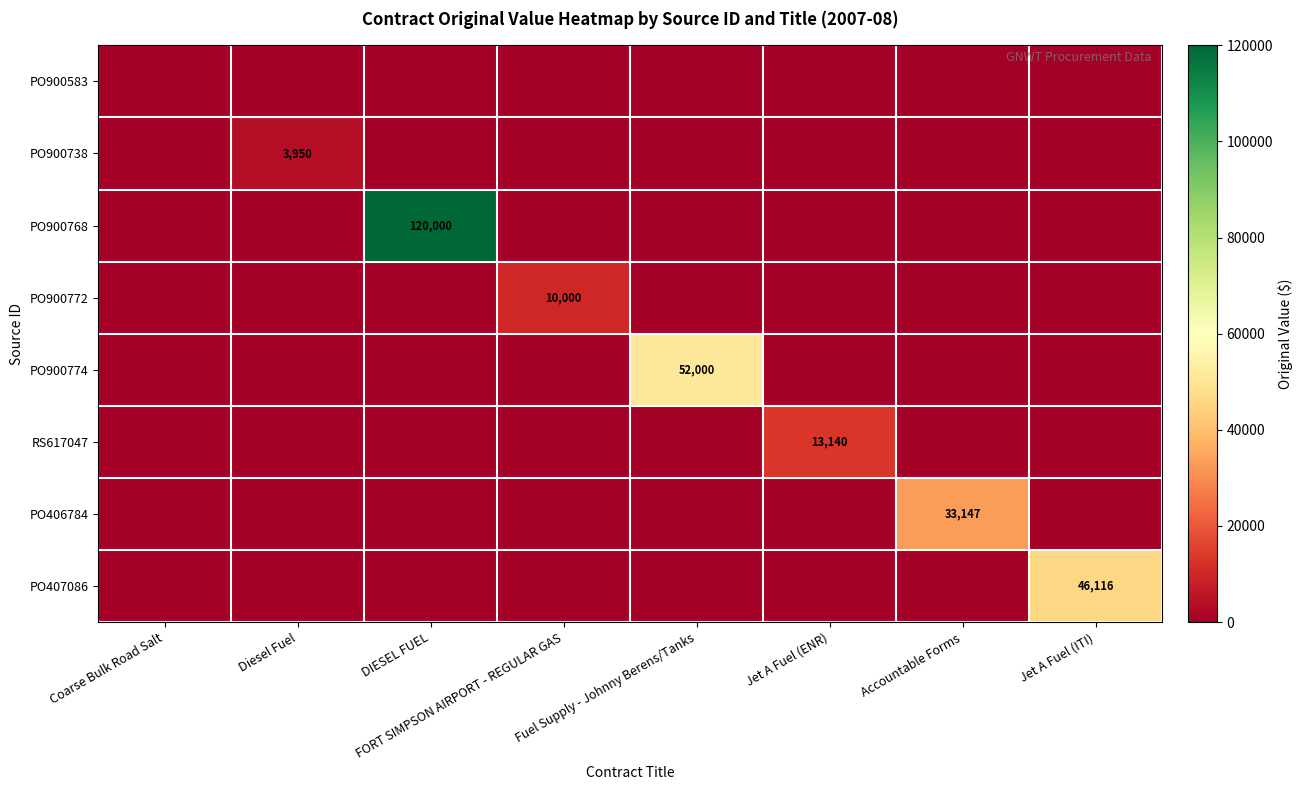

The value of RS617047 at Jet A Fuel (ENR) is 23322. True or false?

False